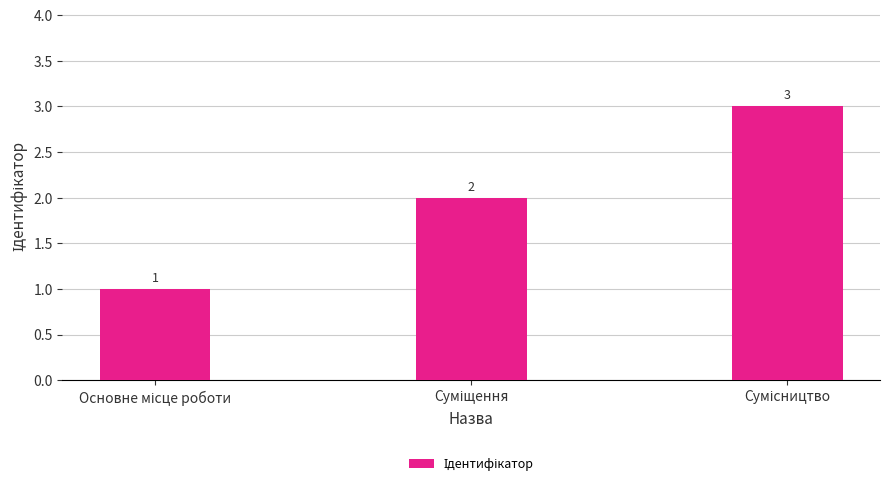

Does the chart contain any negative values?

No